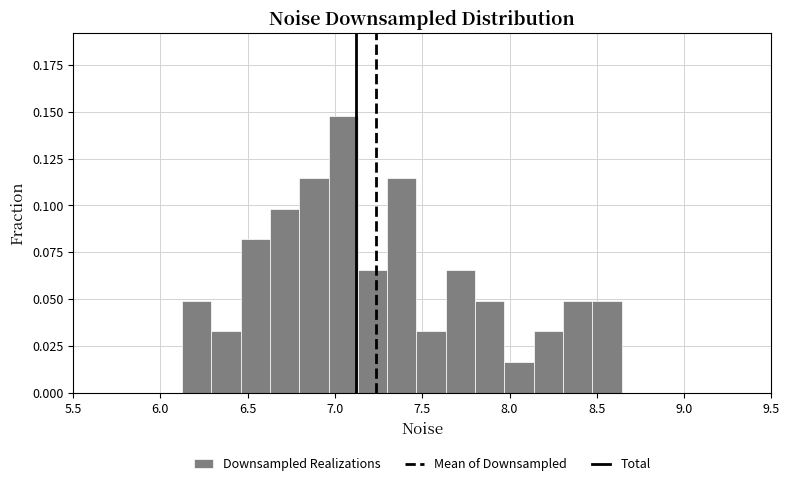

Around what value on the x-axis is the tallest bar? Give the approximate position of its centre, as read against the axis.

7.05